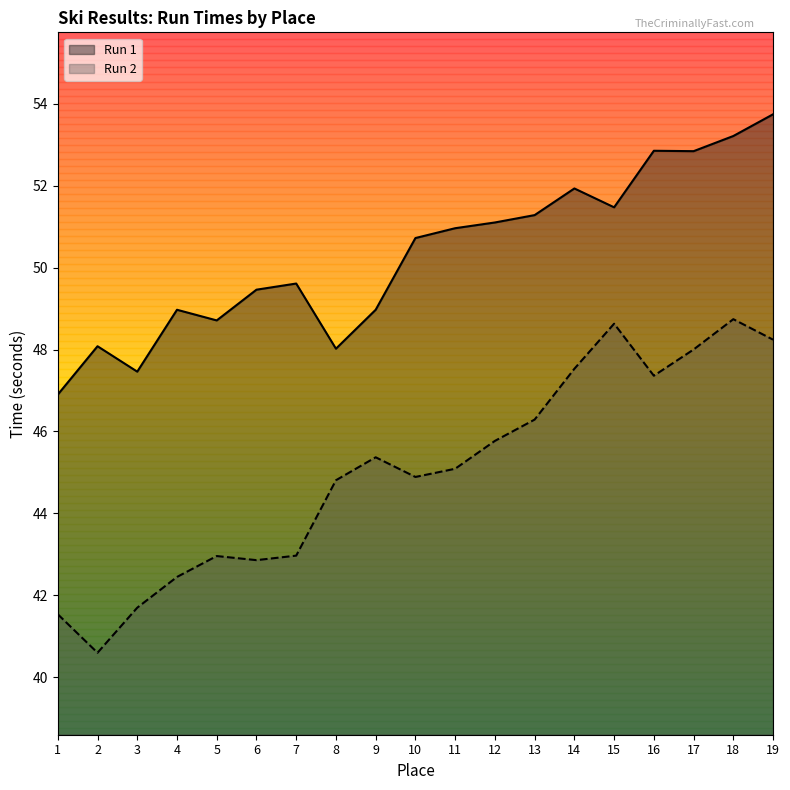

What is the lowest value of the Run 2 series?

40.6